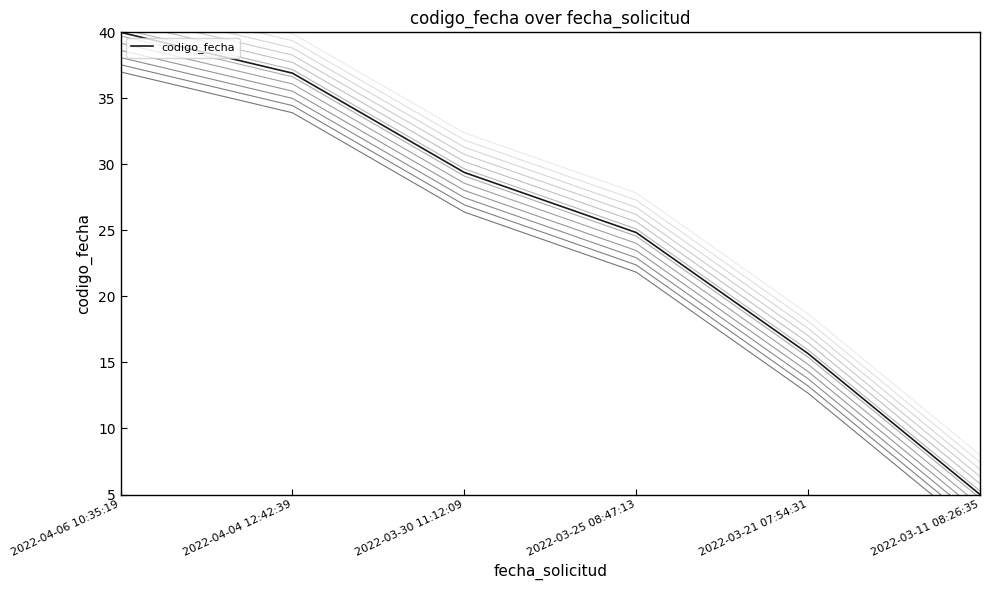

Reading left to right, transcribe all the data shown in this chart.

codigo_fecha (offset +0.3): 2022-04-06 10:35:19=40.3	2022-04-04 12:42:39=37.2	2022-03-30 11:12:09=29.7	2022-03-25 08:47:13=25.1	2022-03-21 07:54:31=15.9	2022-03-11 08:26:35=5.3
codigo_fecha: 2022-04-06 10:35:19=40.0	2022-04-04 12:42:39=36.9	2022-03-30 11:12:09=29.4	2022-03-25 08:47:13=24.8	2022-03-21 07:54:31=15.7	2022-03-11 08:26:35=5.0